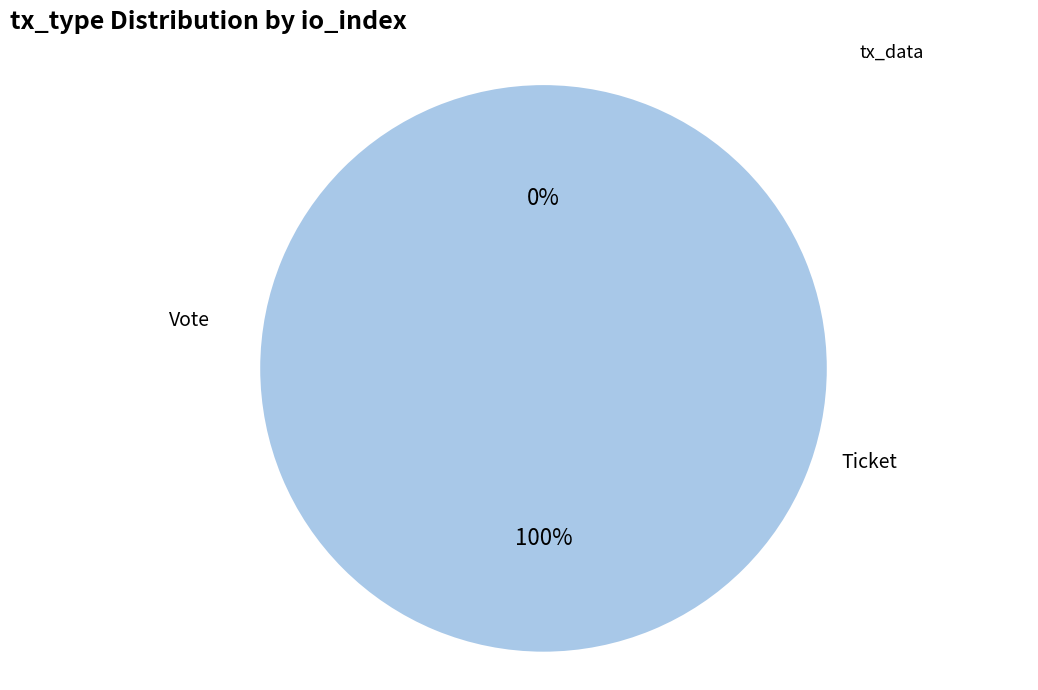

True or false: Ticket accounts for 8% of the total.

False